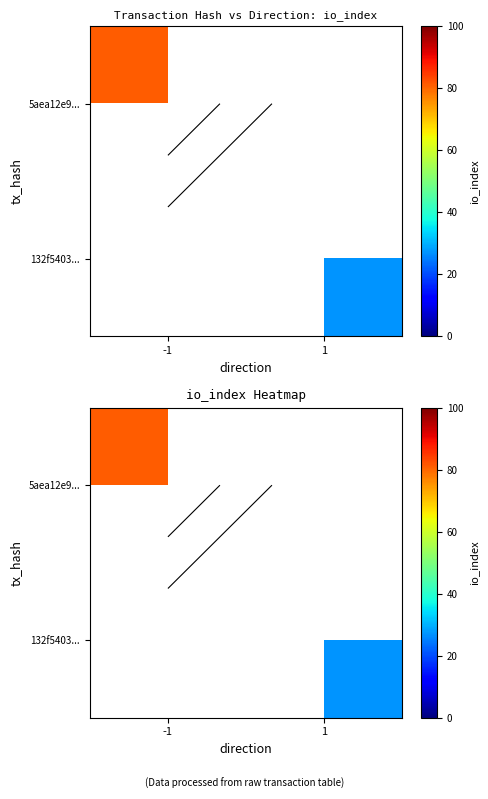

Which series has the widest spread of values?

5aea12e9...